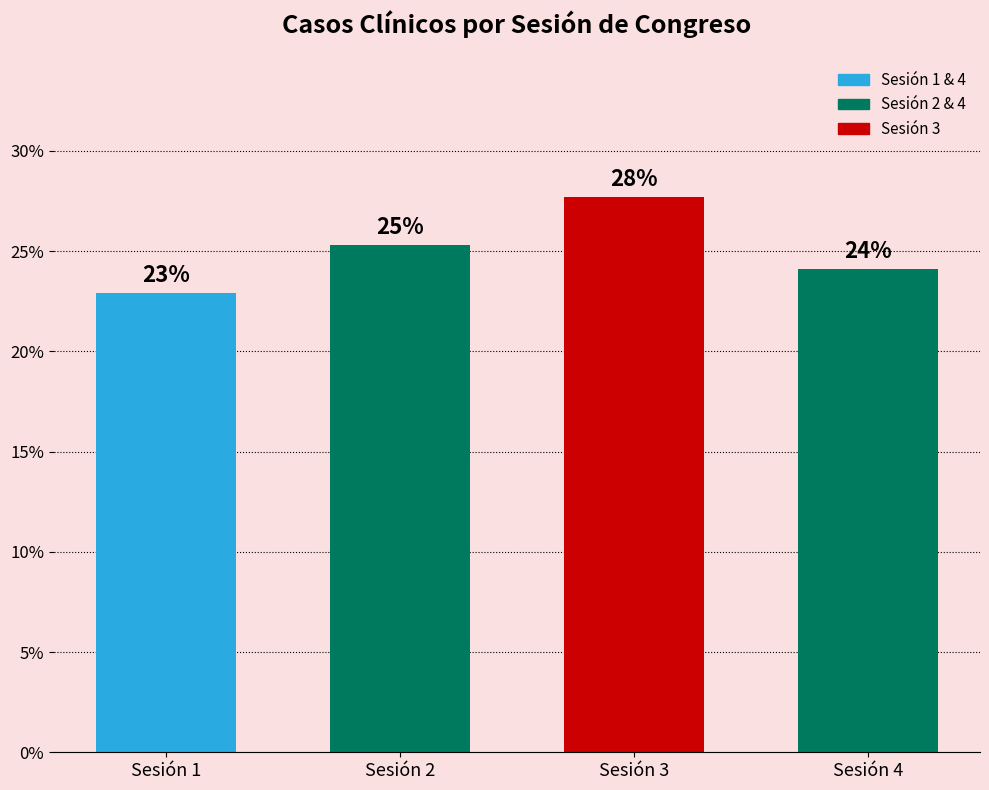

Count the number of categories in the chart.

4